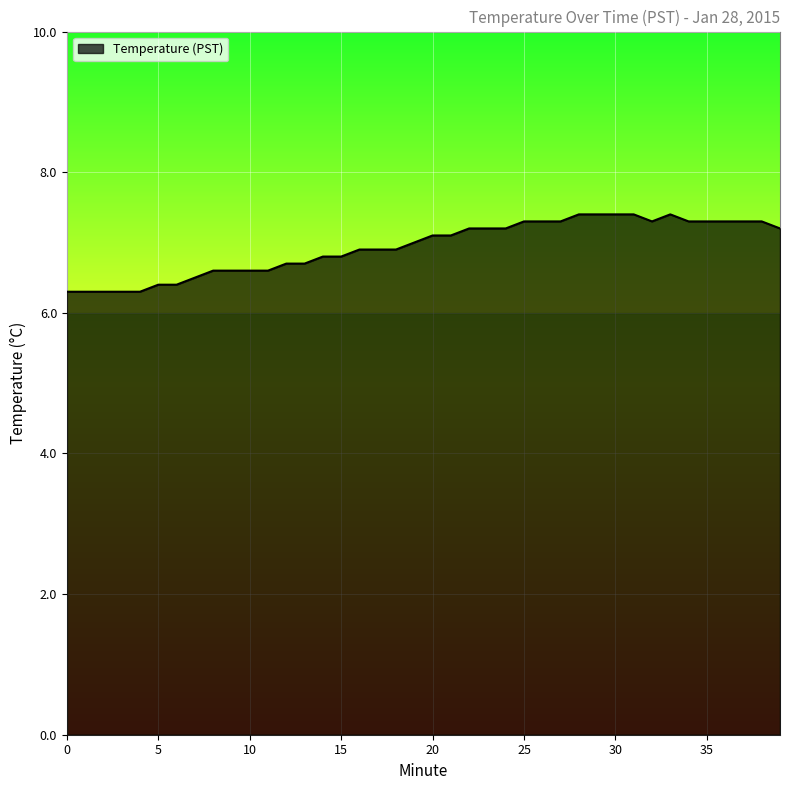

What is the difference between the maximum and minimum values?

1.1